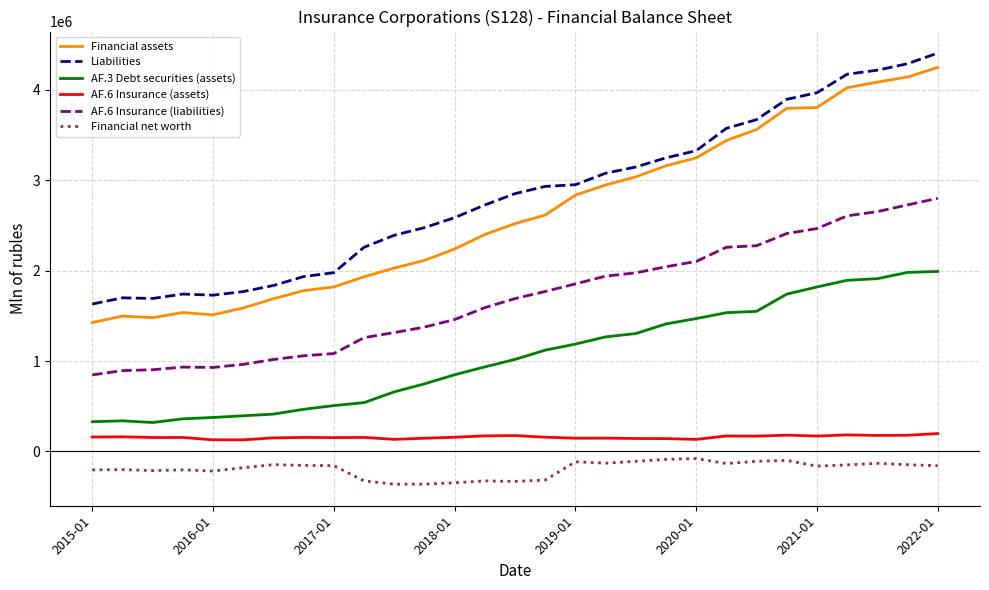

True or false: AF.6 Insurance (assets) and Financial assets cross at least once.

False